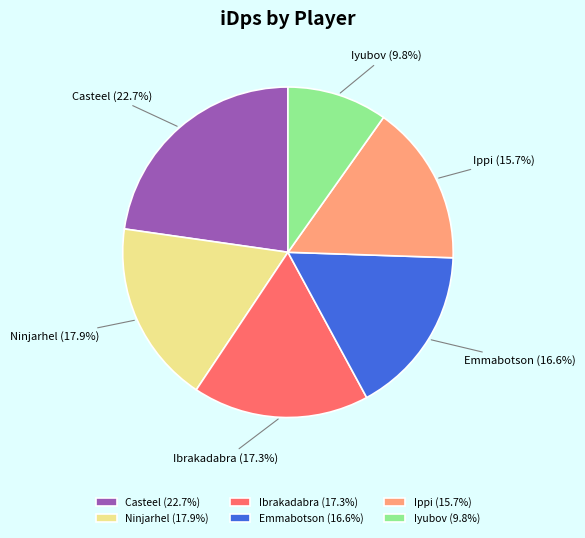

What portion of the pie excludes Casteel?

77.3%